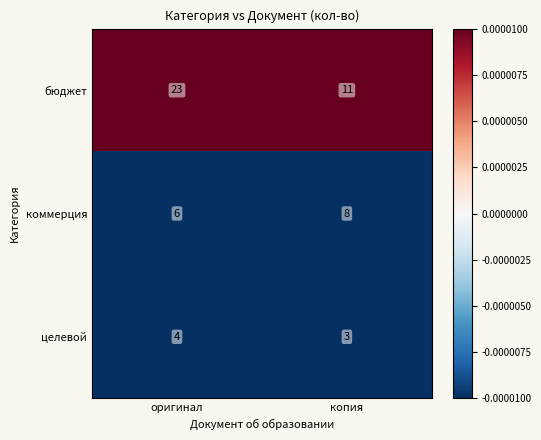

The бюджет series shows 23 at оригинал. True or false?

True